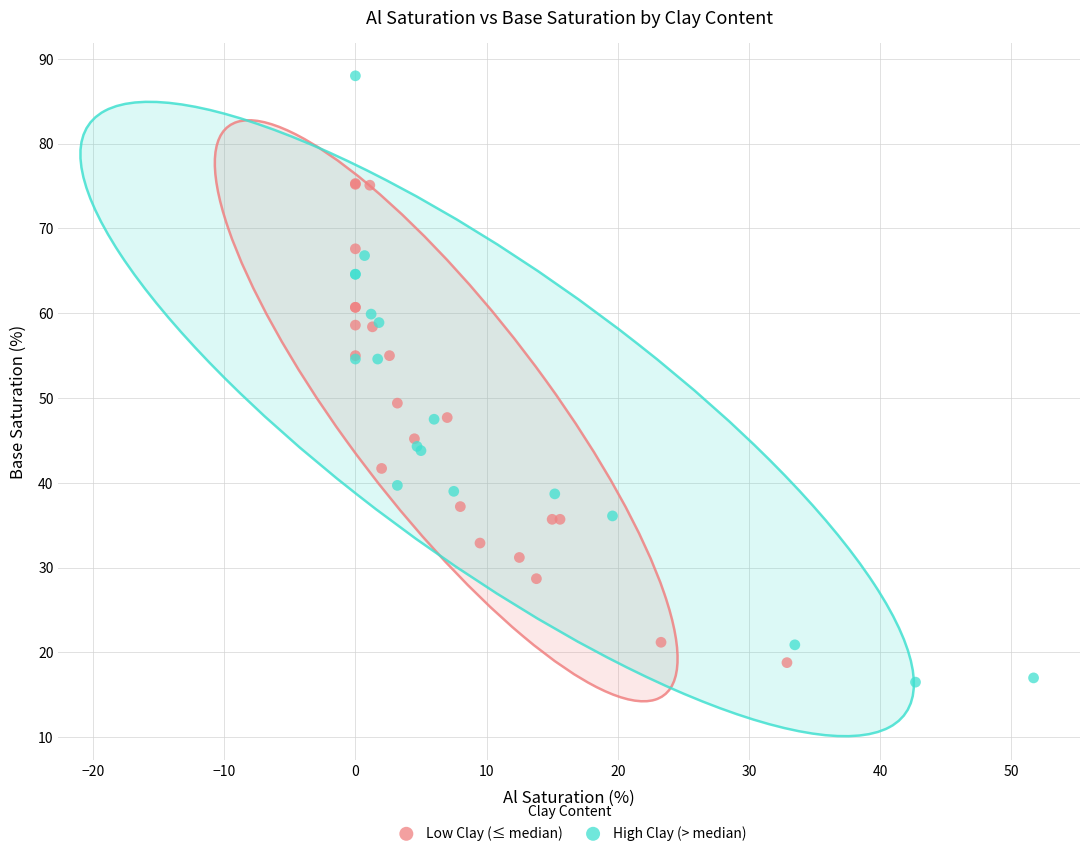

Which series contains the highest Y value?

High Clay (> median)